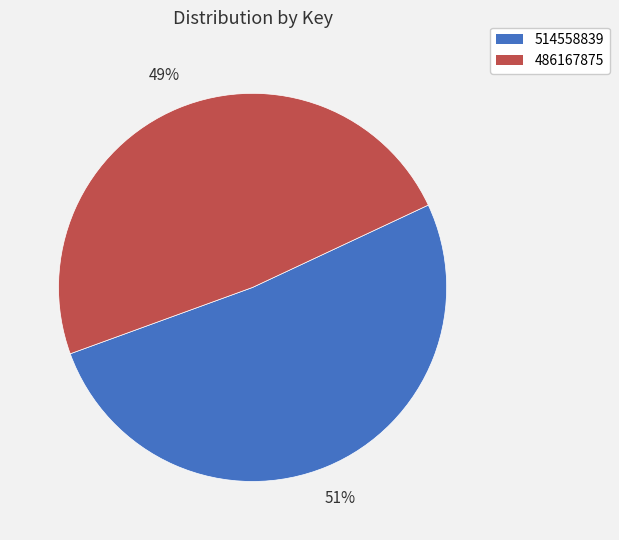

To the nearest percent, what portion does 486167875 represent?

49%